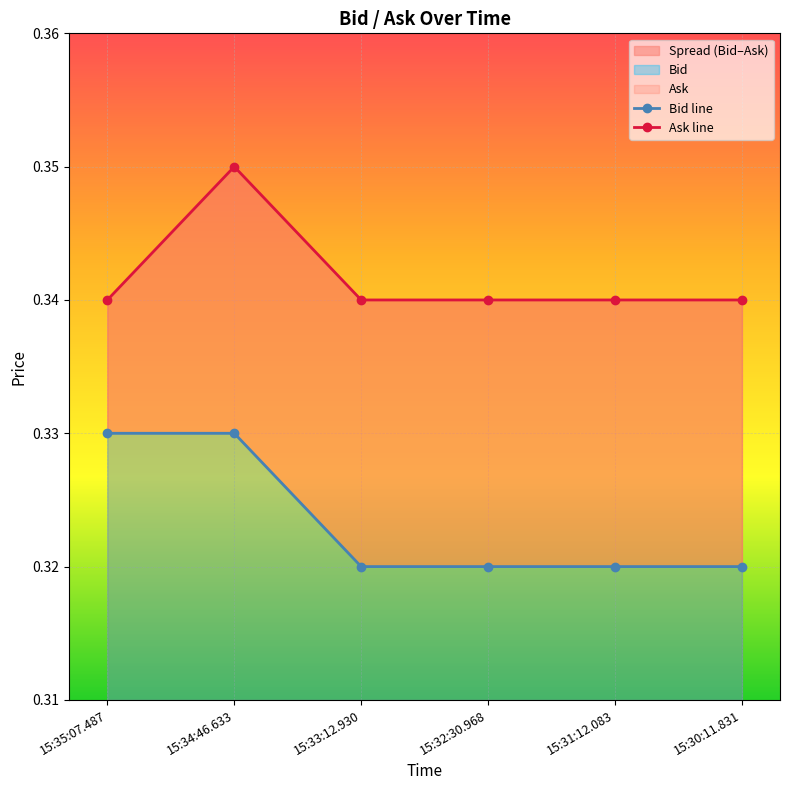

True or false: Bid line has more than 1 interior local peaks.

False